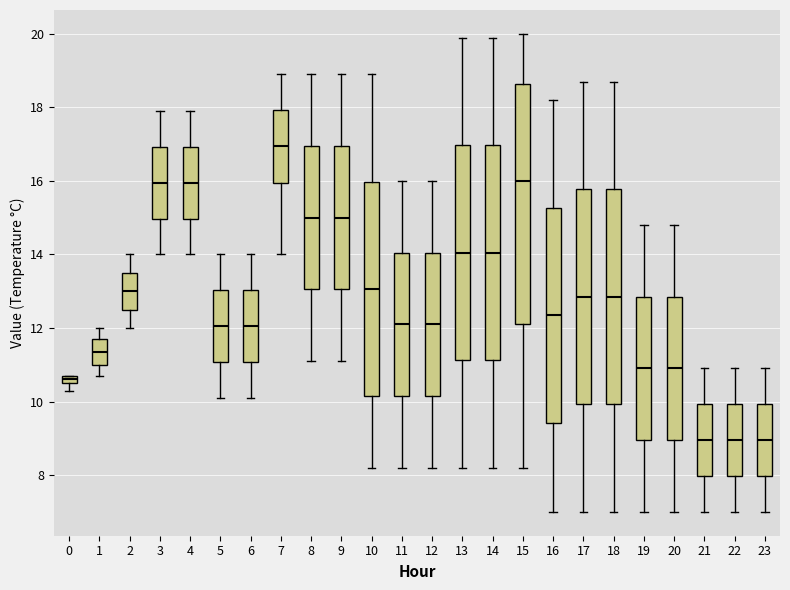

Which box is the tallest, from its lower edge to its upper edge?

15